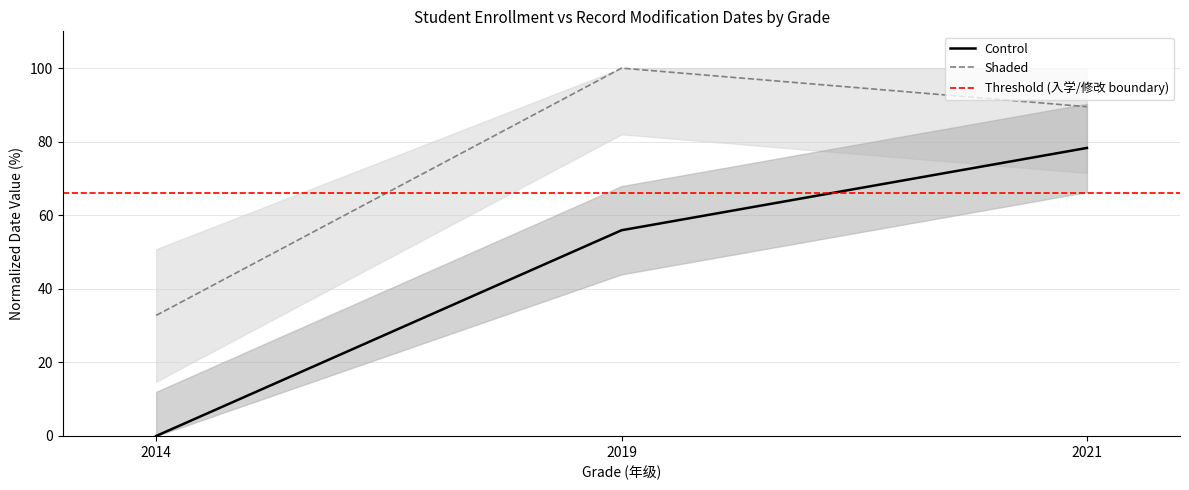

List the series in order of their overall mean, lowest first.

Control, Shaded